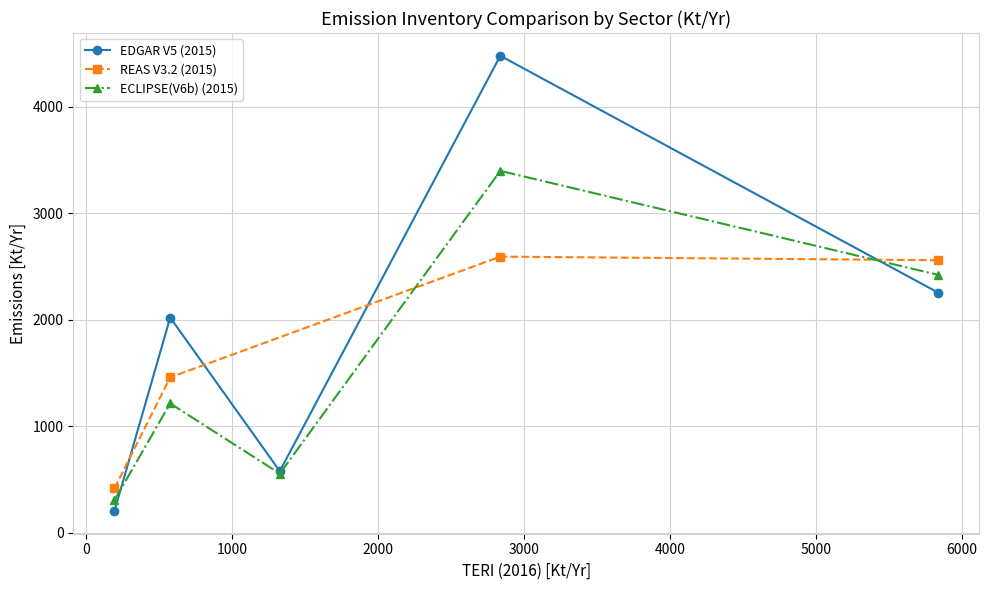

What is the lowest value of the ECLIPSE(V6b) (2015) series?

304.9